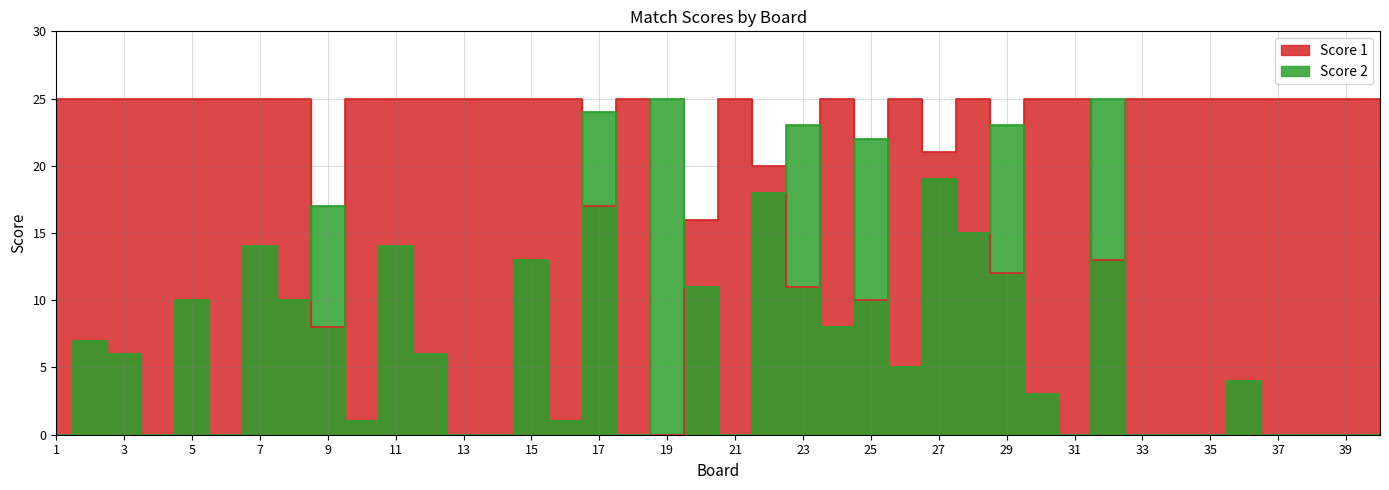

The value of Score 2 at 11 is 8. True or false?

False